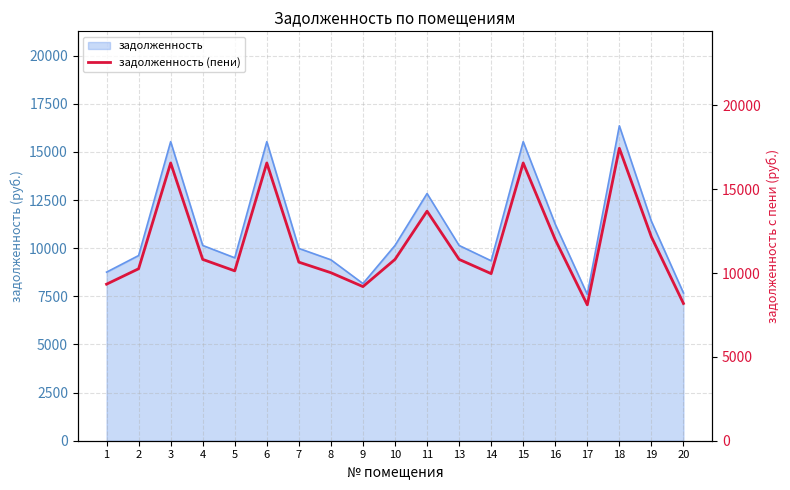

Does the chart display data point markers on the line(s)?

No